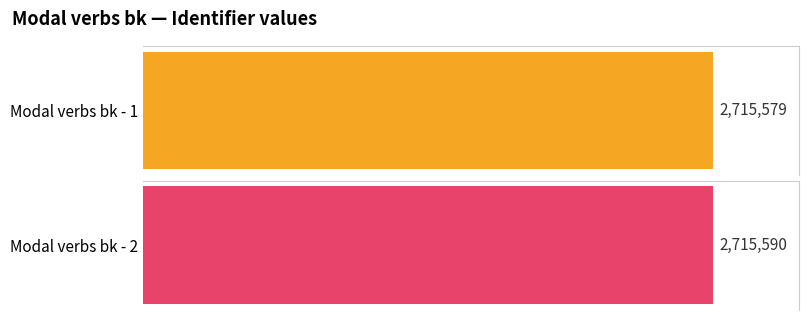

Reading left to right, list all the values displayed in this chart.

2715579	2715590